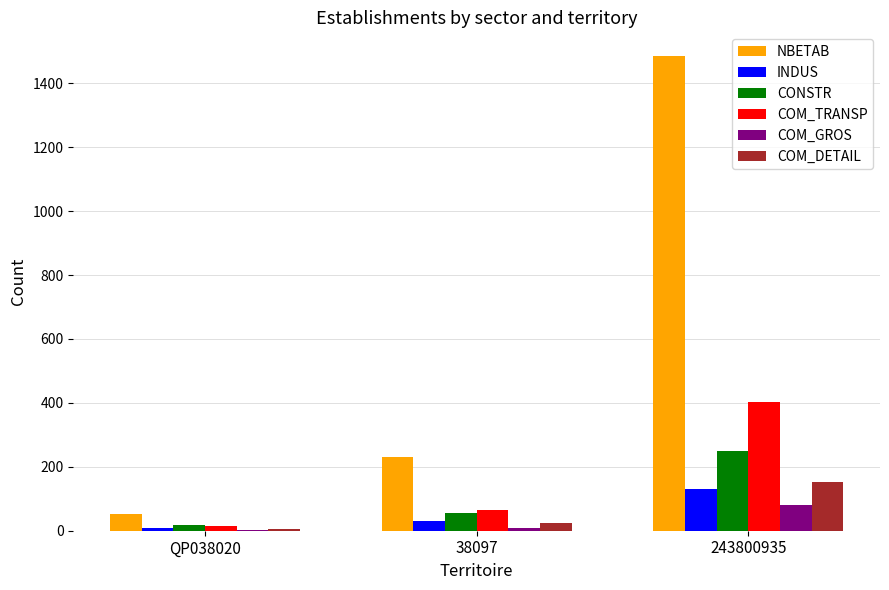

What are all the series names shown in the legend?

NBETAB, INDUS, CONSTR, COM_TRANSP, COM_GROS, COM_DETAIL